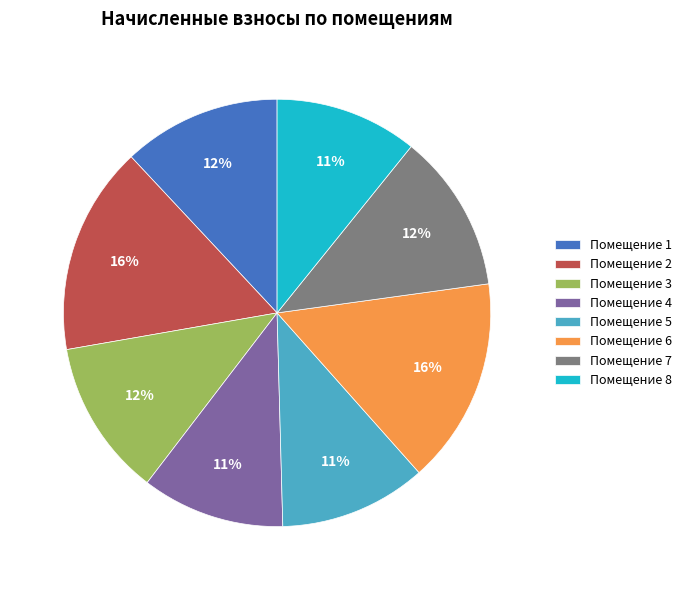

How many segments does this pie chart have?

8